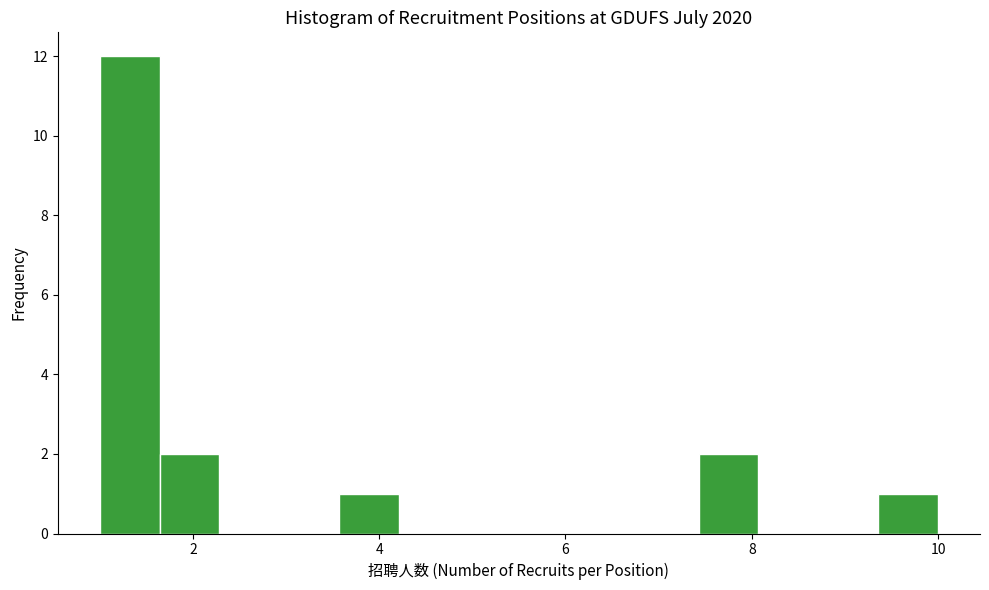

Read against the x-axis, roughly where is the centre of the tallest bar?

1.4